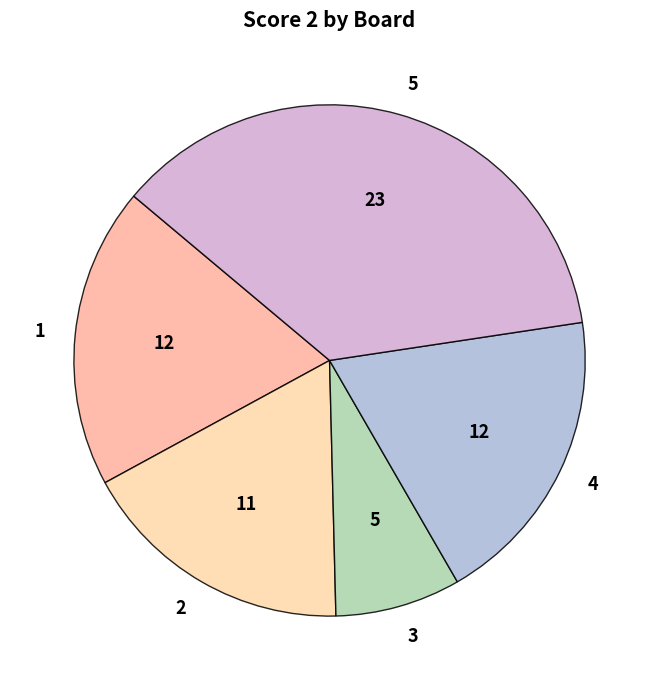

Approximately how many times larger is the value at 2 compared to 4?

0.9